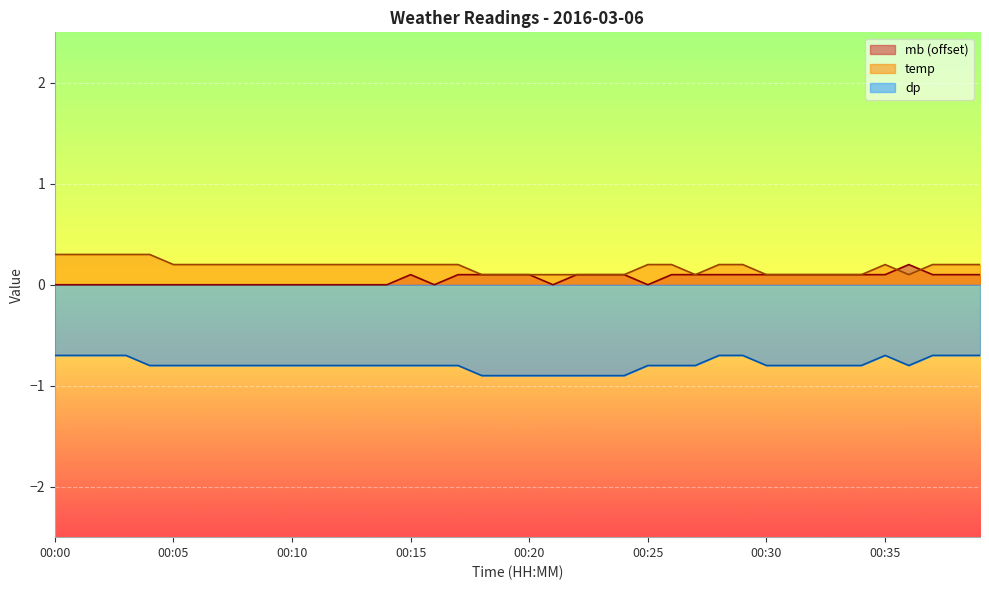

True or false: mb has a value of 0.0 at 00:12.

True